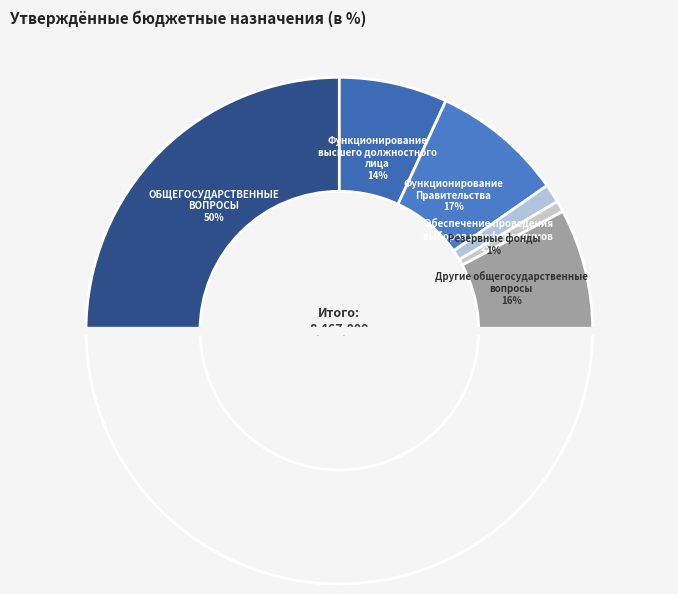

Rank the categories by value from lowest to highest.

Резервные фонды, Обеспечение проведения
выборов и референдумов, Функционирование
высшего должностного
лица, Другие общегосударственные
вопросы, Функционирование
Правительства, ОБЩЕГОСУДАРСТВЕННЫЕ
ВОПРОСЫ